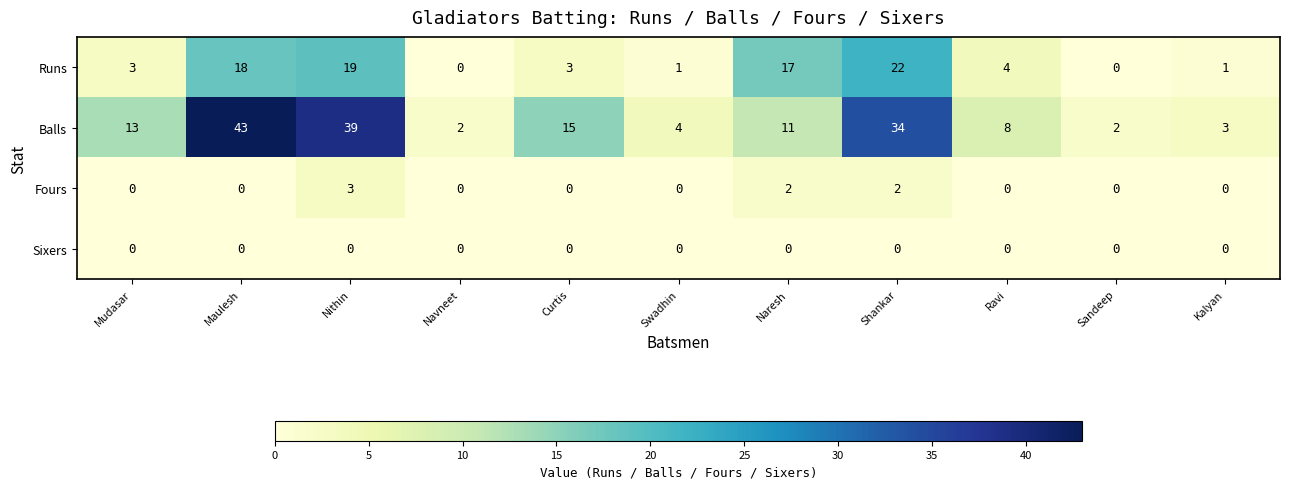

Between Shankar and Ravi, which series saw the biggest shift?

Balls